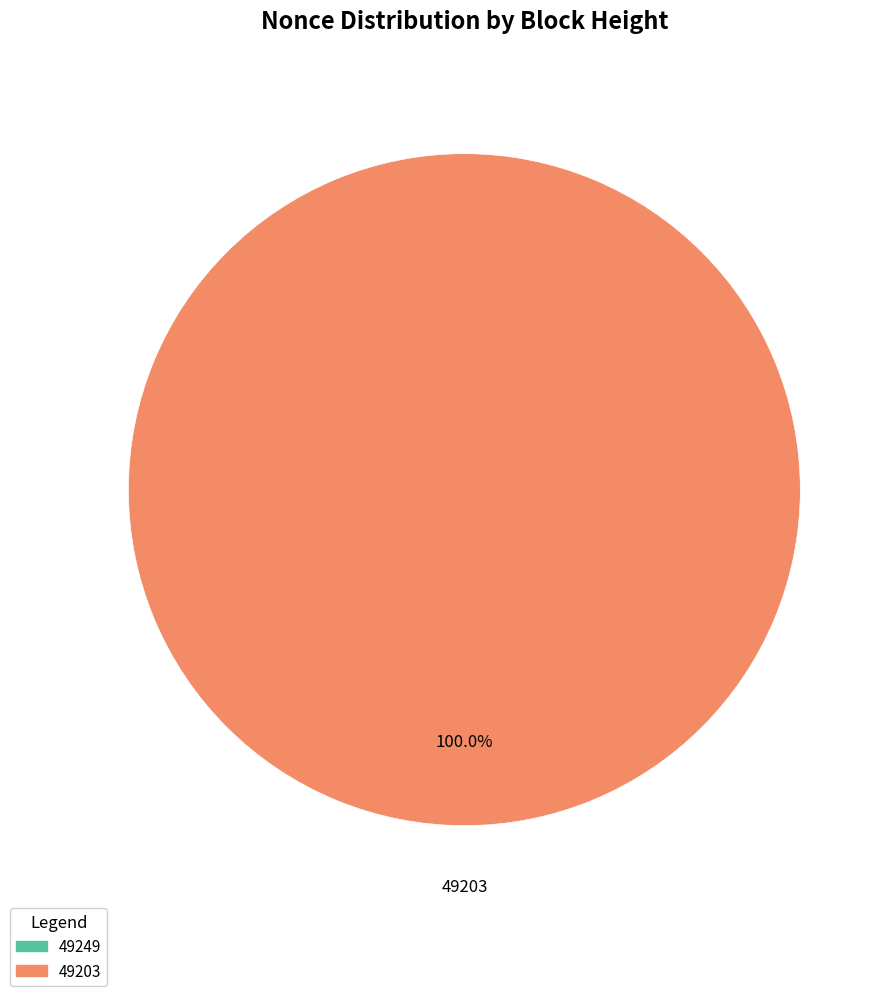

The 49249 slice represents 0% of the pie. True or false?

True